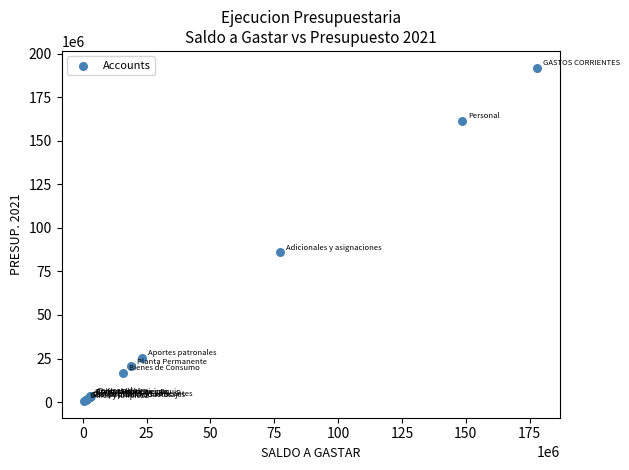

What Y value in the scatter plot is closest to 96282999?

85858656.1